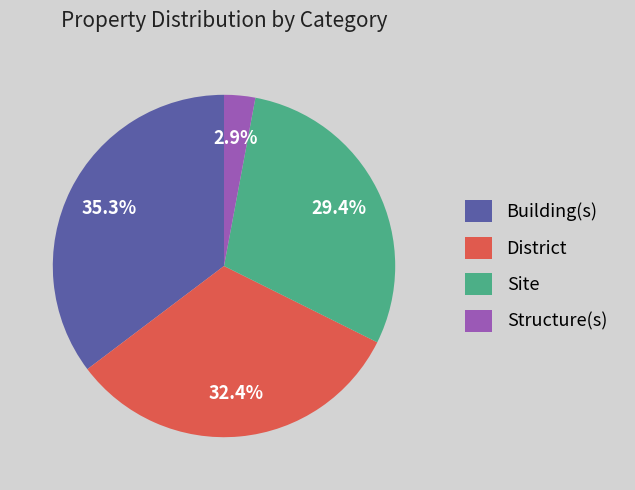

To the nearest percent, what portion does District represent?

32%